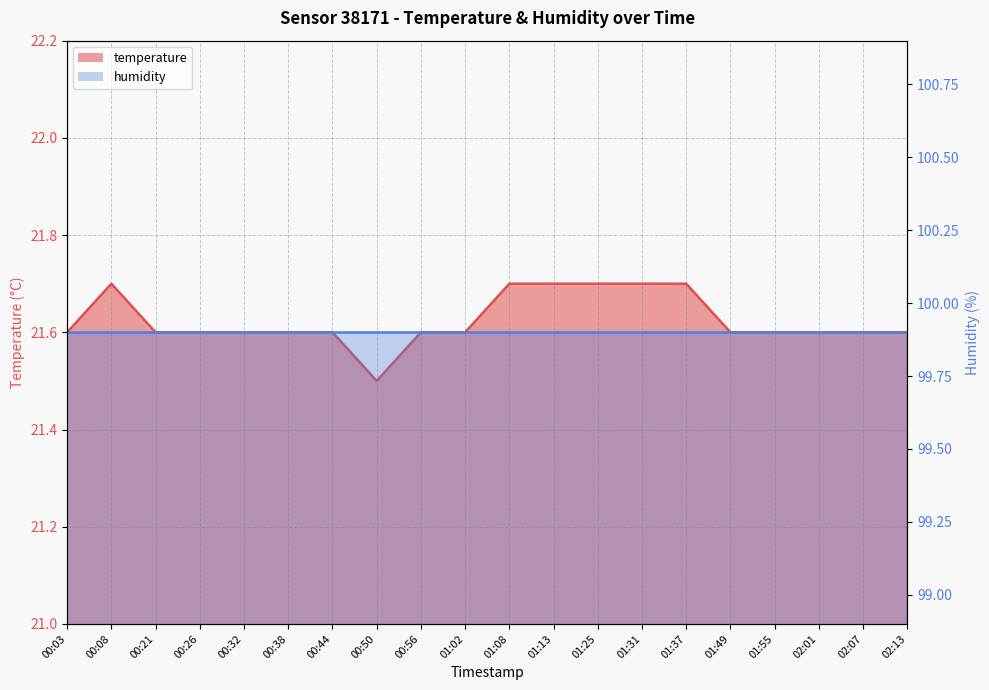

The chart shows a value of 29.7 at 01:08. True or false?

False